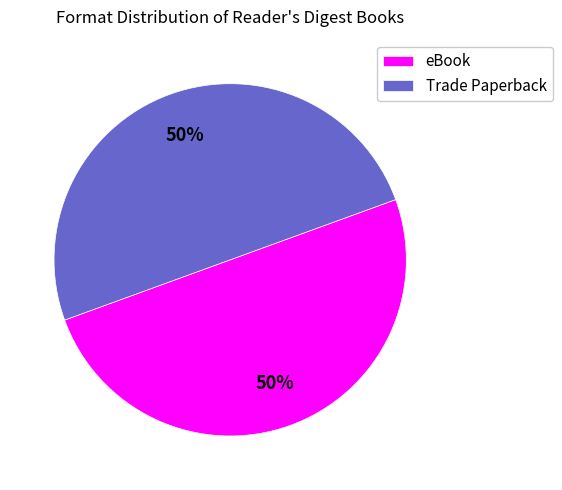

True or false: eBook accounts for 50% of the total.

True